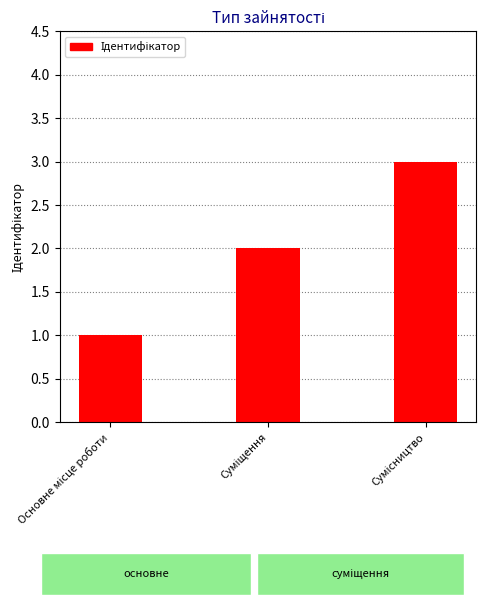

What is the difference between the maximum and minimum values?

2